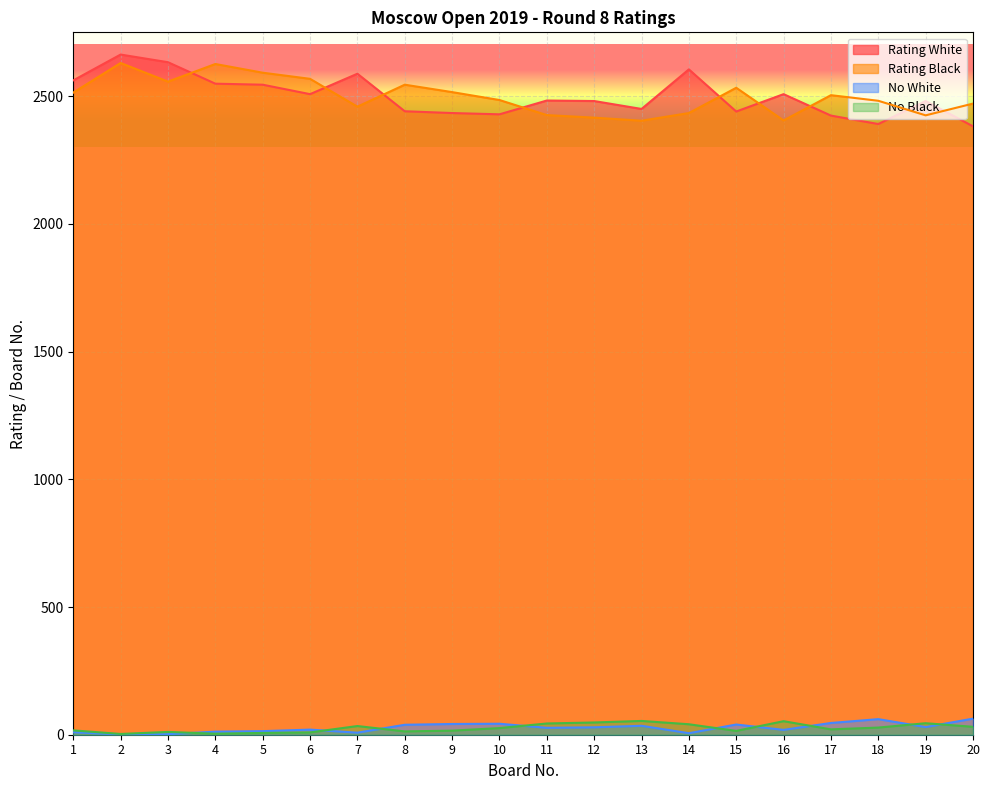

Rank the series at 7 from lowest to highest value.

No White, No Black, Rating Black, Rating White